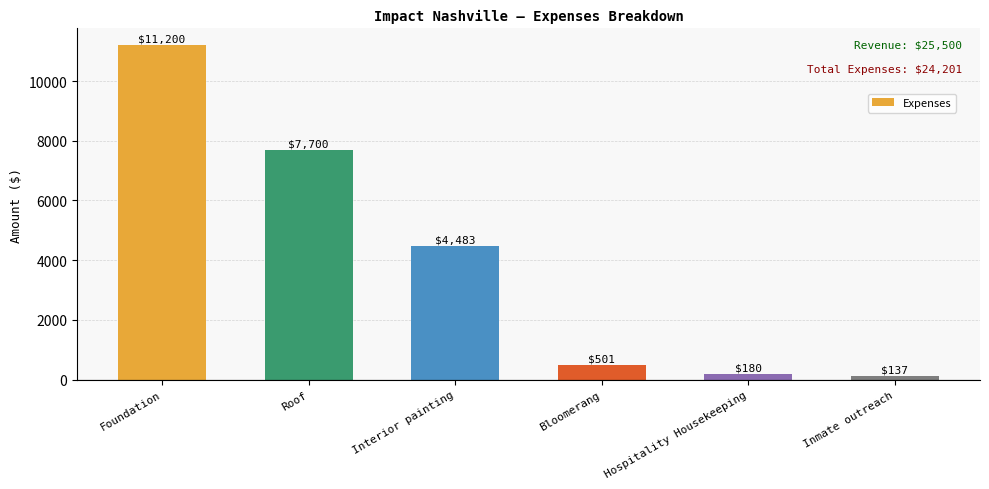

What value does the data have at Interior painting?

4483